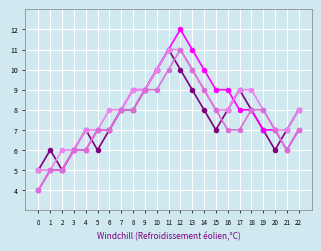

What is the difference between the highest and lowest values at 17?

2